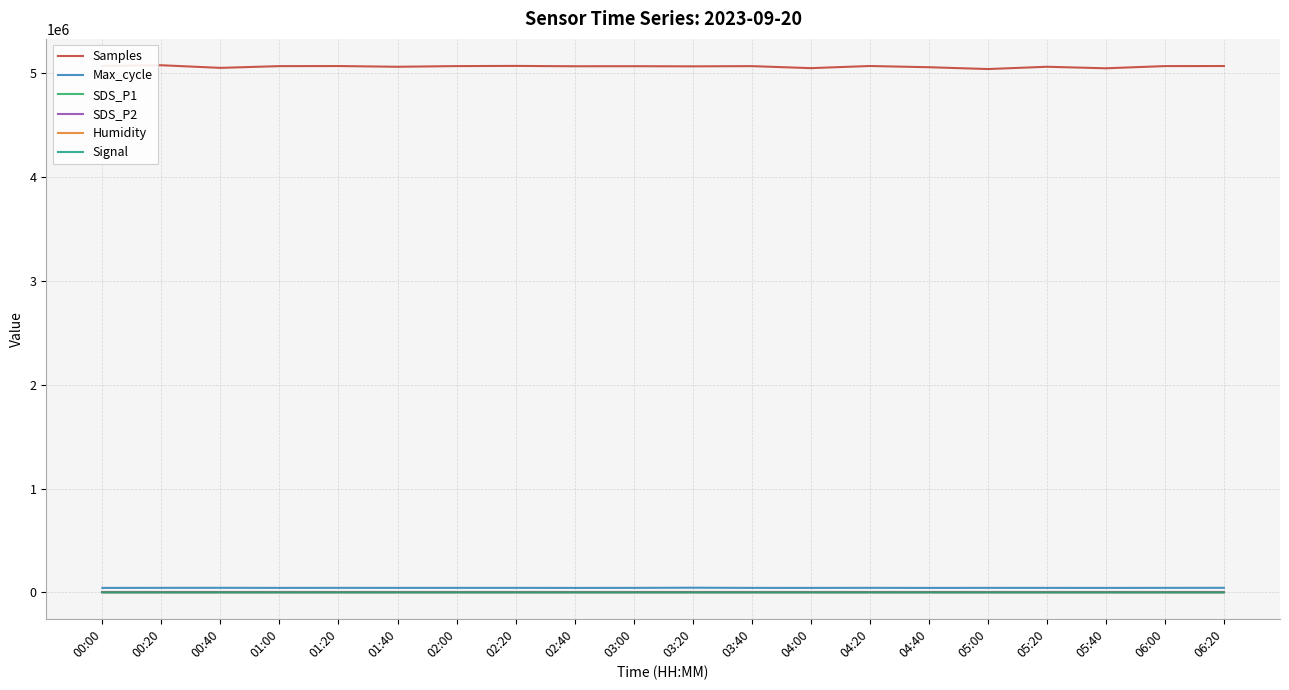

Does the chart display data point markers on the line(s)?

No